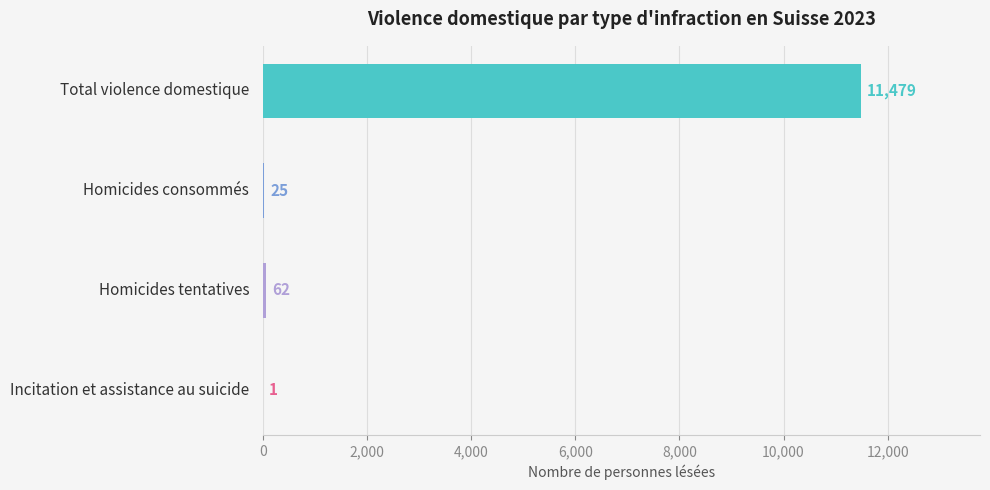

What is the sum of the values at Homicides consommés and Total violence domestique?

11504